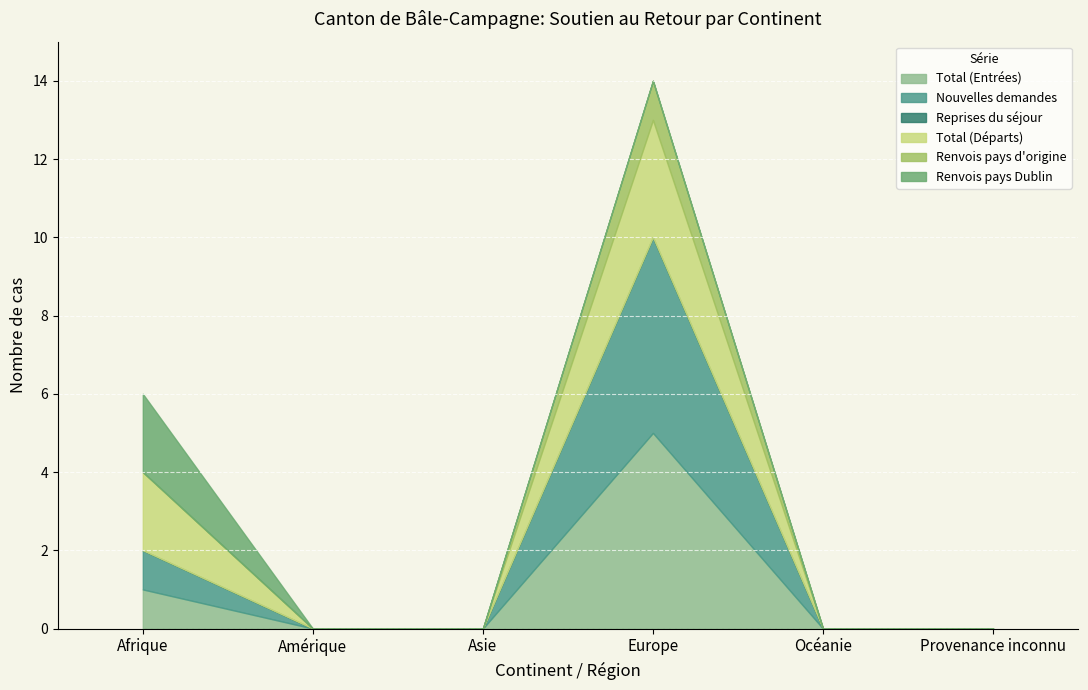

Which label corresponds to the largest value in the chart?

Europe